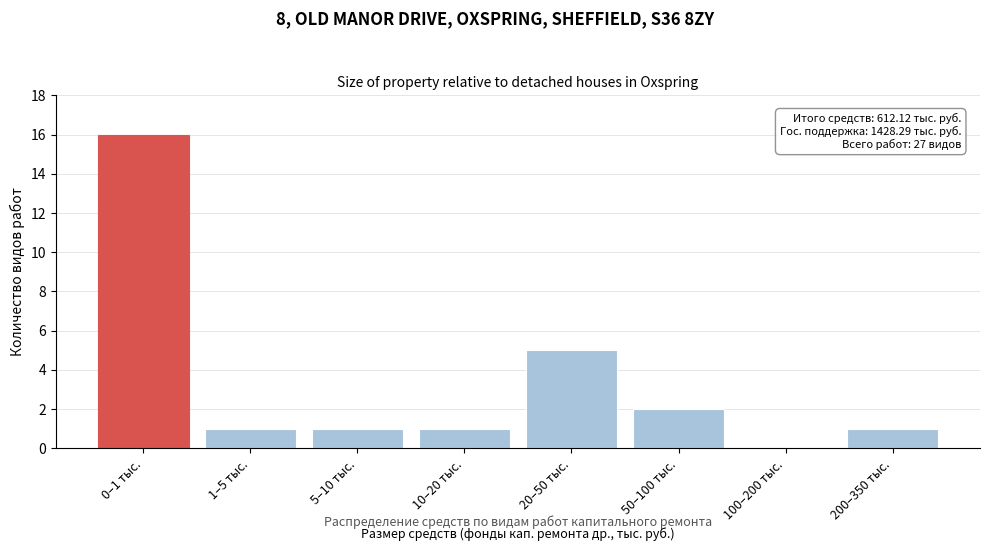

Reading left to right, extract all data points from this chart.

0–1 тыс.=16	1–5 тыс.=1	5–10 тыс.=1	10–20 тыс.=1	20–50 тыс.=5	50–100 тыс.=2	100–200 тыс.=0	200–350 тыс.=1